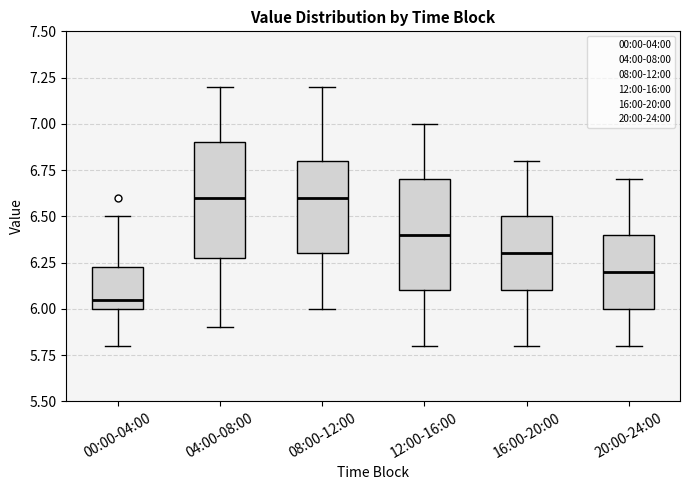

Which box's median line is the lowest?

00:00-04:00